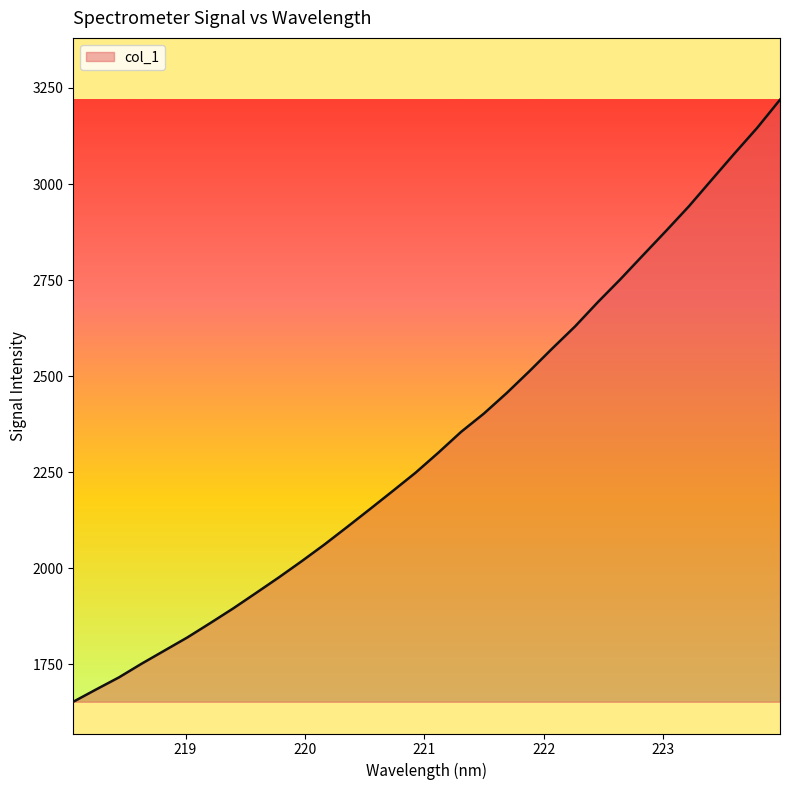

What is the greatest value displayed?

3219.4